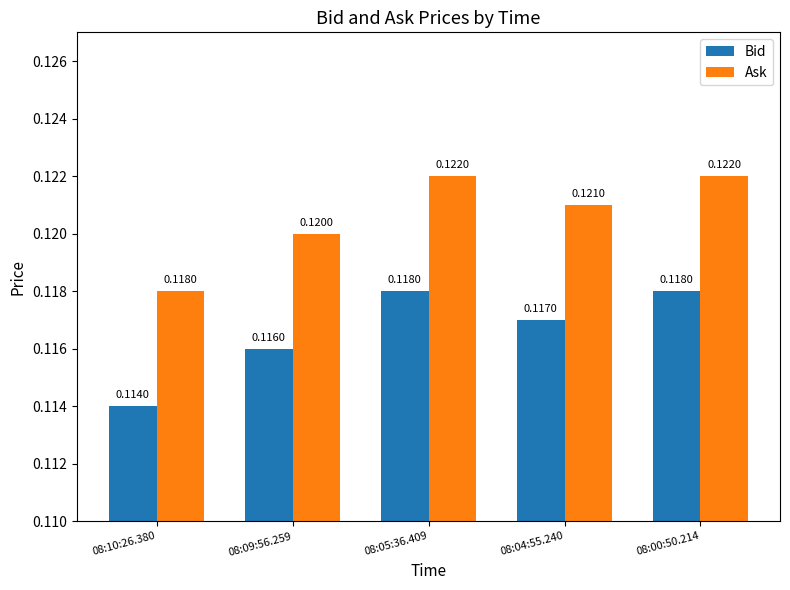

What is the total value across all series at 08:10:26.380?

0.2